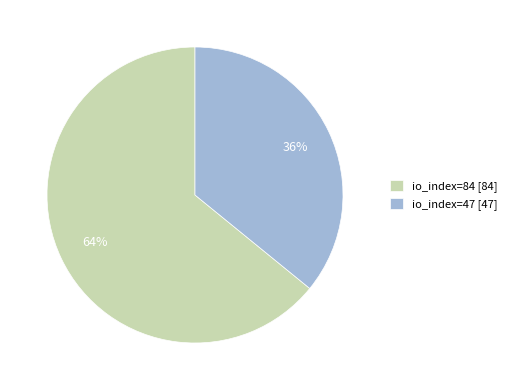

Between io_index=47 and io_index=84, which is larger?

io_index=84